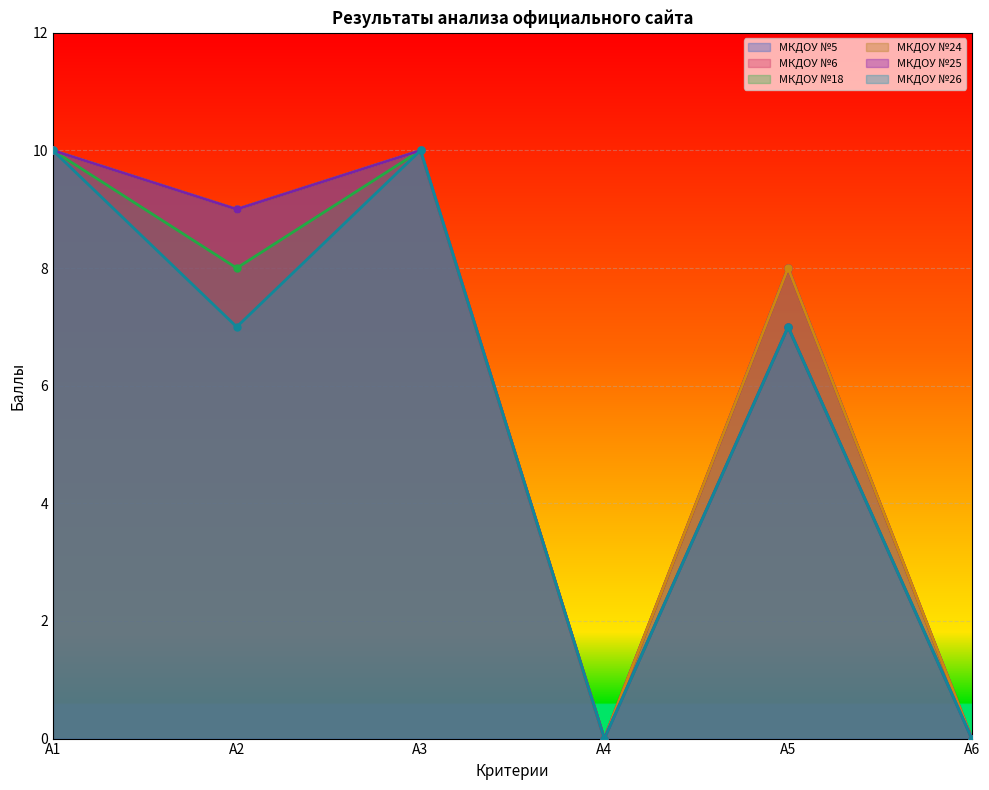

Reading right to left, list all the values displayed in this chart.

МКДОУ №5: 0	8	0	10	9	10
МКДОУ №6: 0	8	0	10	9	10
МКДОУ №18: 0	7	0	10	8	10
МКДОУ №24: 0	8	0	10	9	10
МКДОУ №25: 0	7	0	10	9	10
МКДОУ №26: 0	7	0	10	7	10